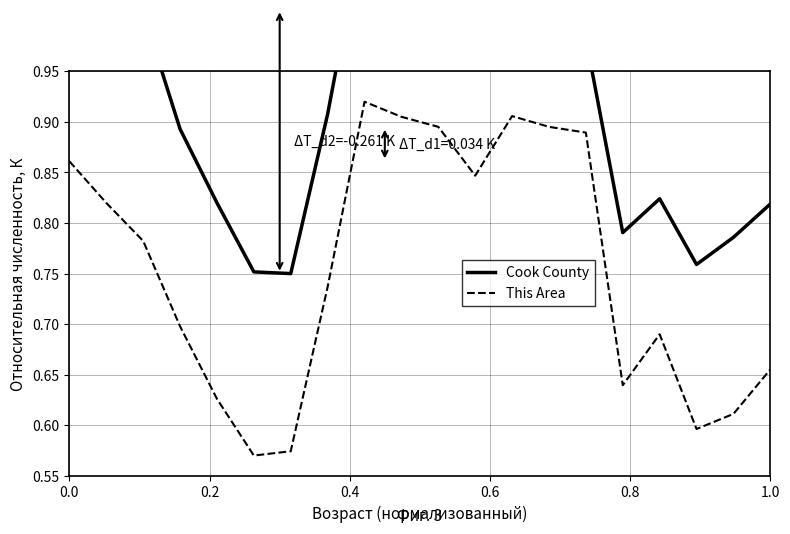

What is the value of the Cook County point at the 10th from the left?

1.1